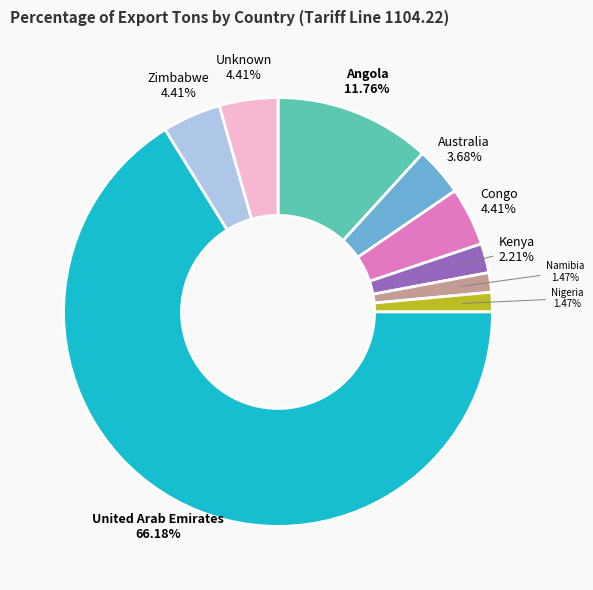

Approximately how many times larger is the value at Congo compared to Zimbabwe?

1.0